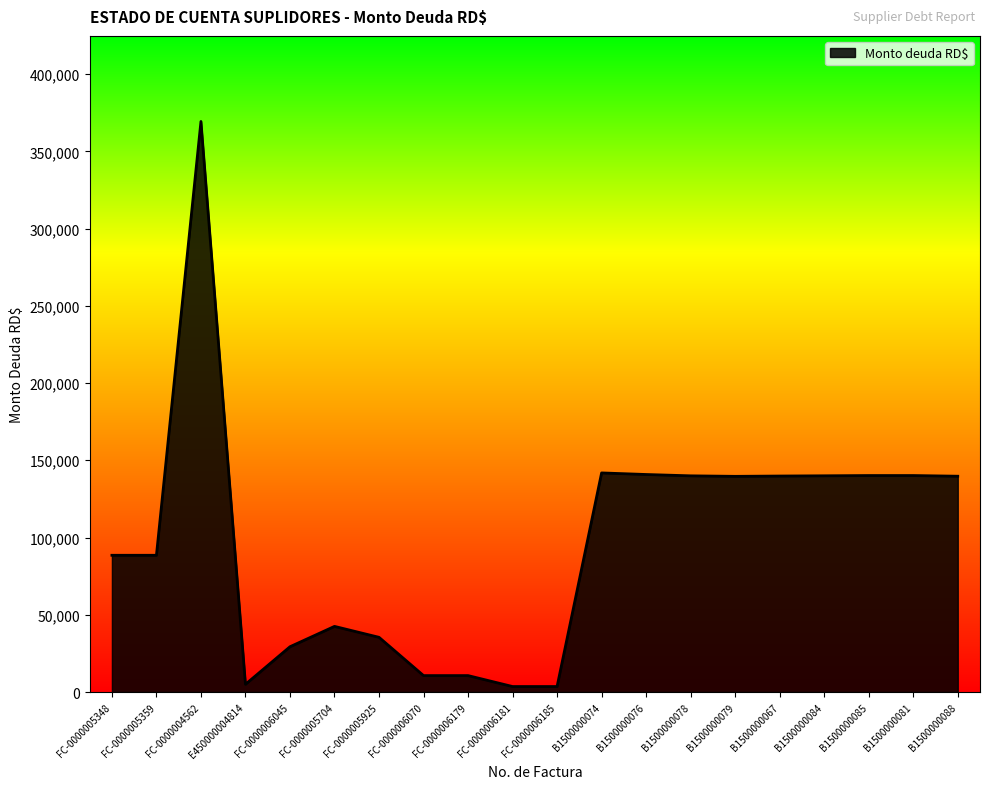

Approximately how many times larger is the value at FC-0000004562 compared to FC-0000005704?

8.7